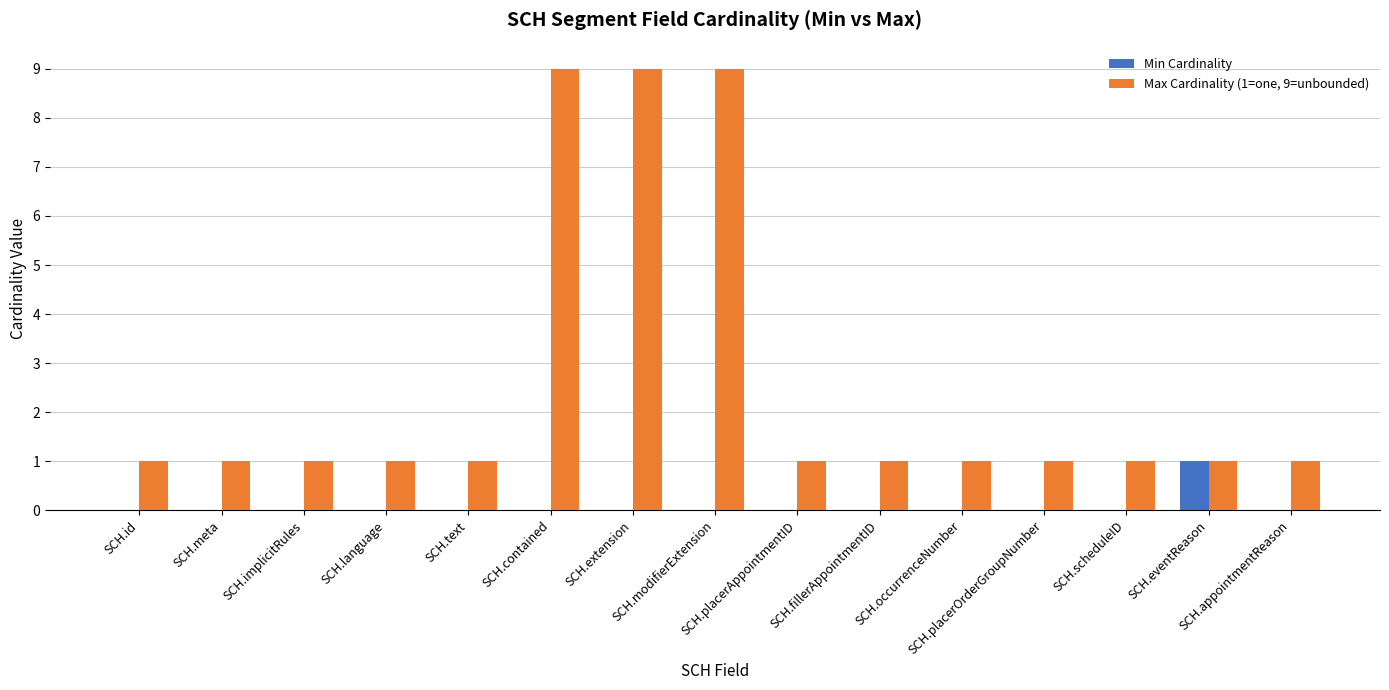

What is the maximum value shown in the chart?

9